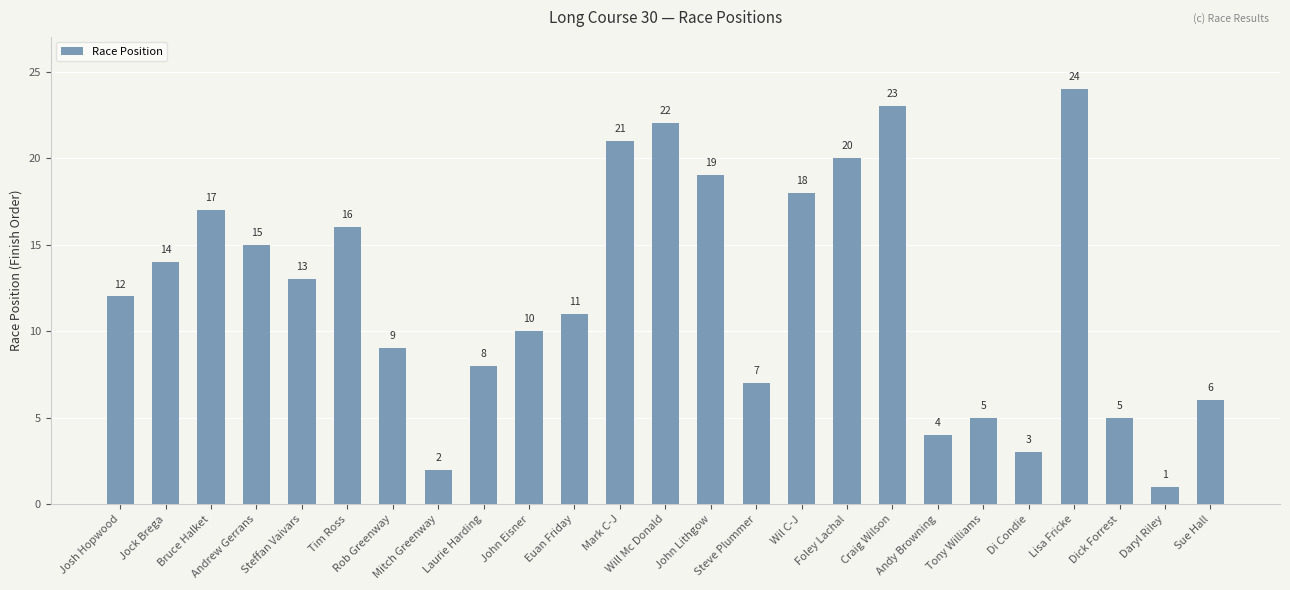

Approximately how many times larger is the value at Tim Ross compared to Will Mc Donald?

0.7